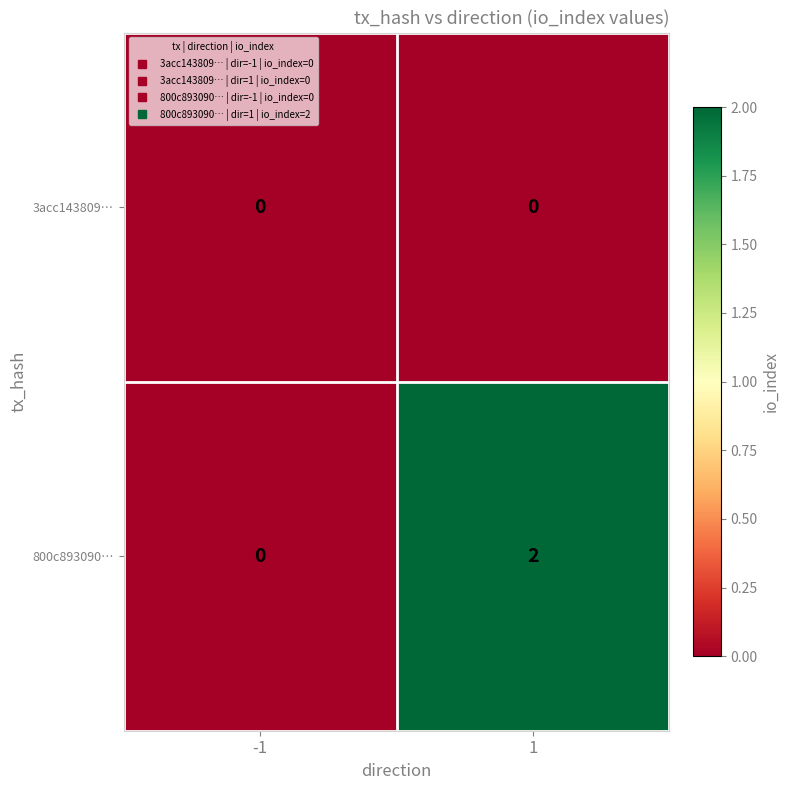

List the series in order of their overall mean, lowest first.

3acc143809…, 800c893090…